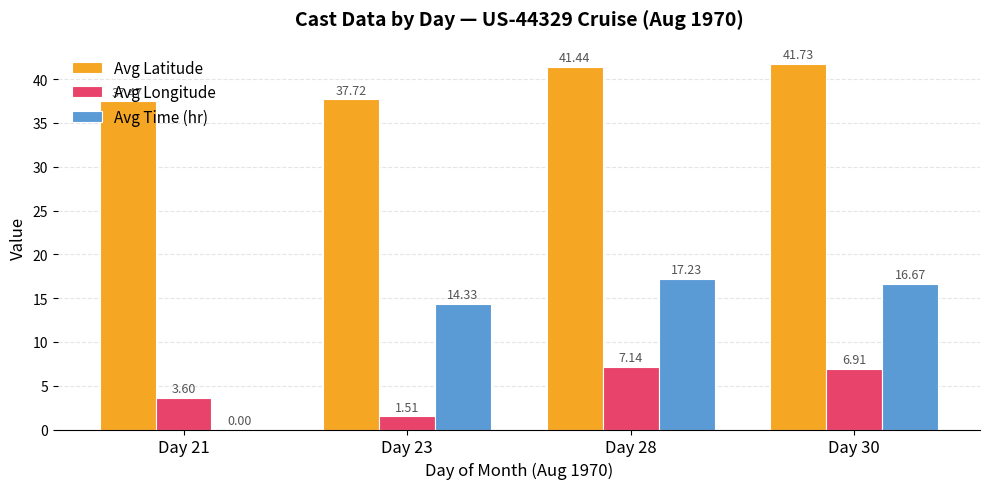

How many groups of bars are there?

4